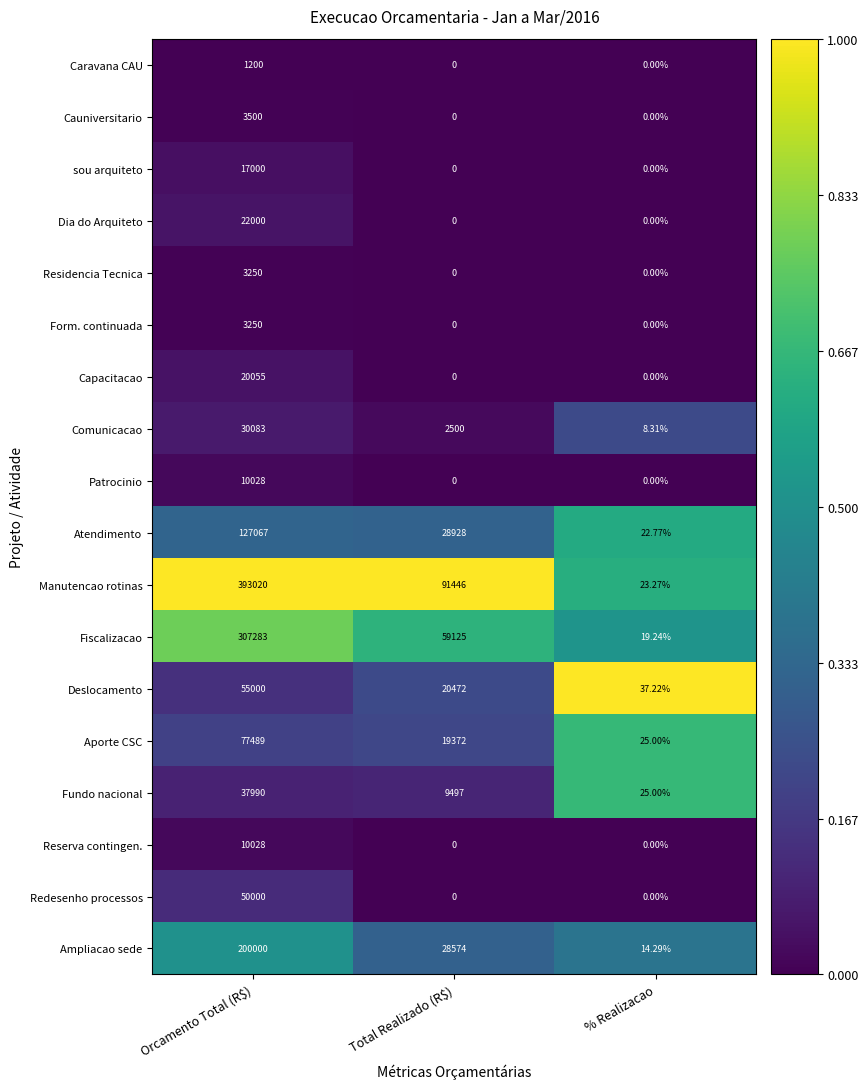

At which label is Comunicacao closest to 15045?

Total Realizado (R$)